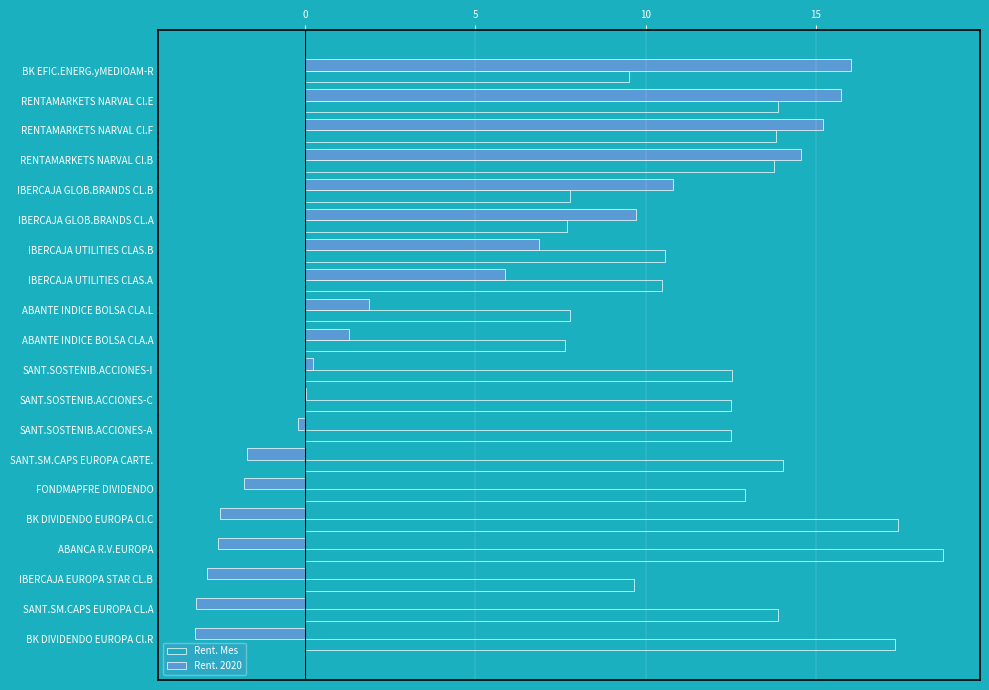

Between RENTAMARKETS NARVAL Cl.B and SANT.SM.CAPS EUROPA CARTE., which series saw the biggest shift?

Rent. 2020